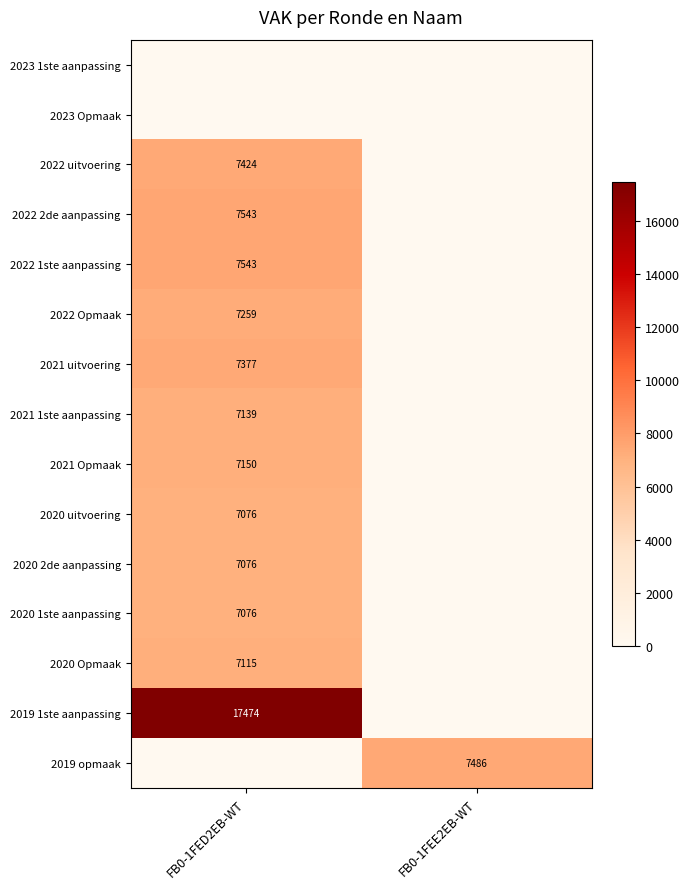

The value of 2020 1ste aanpassing at FB0-1FED2EB-WT is 9849. True or false?

False